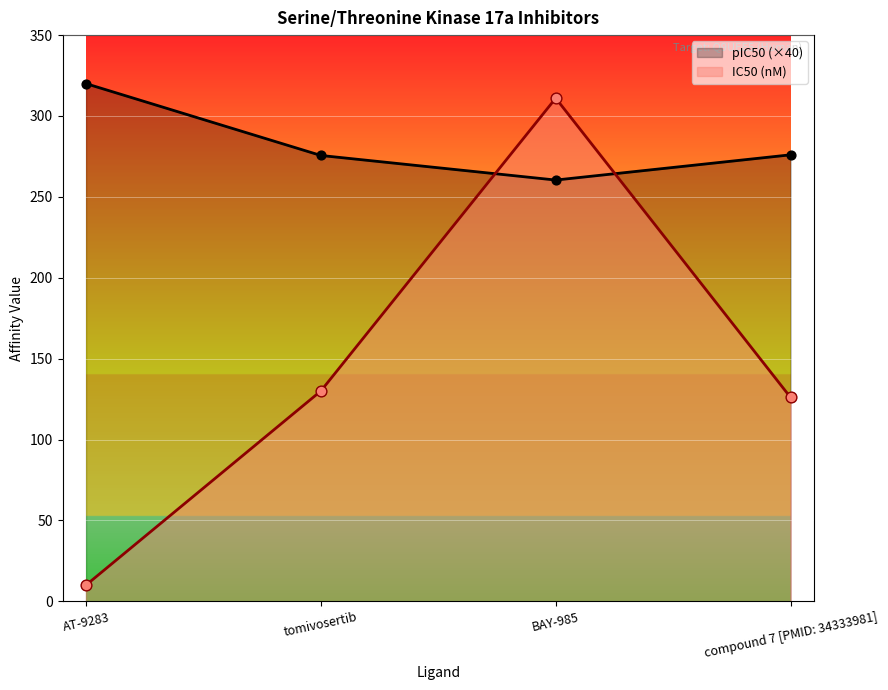

At how many categories does at least one series exceed 94?

4